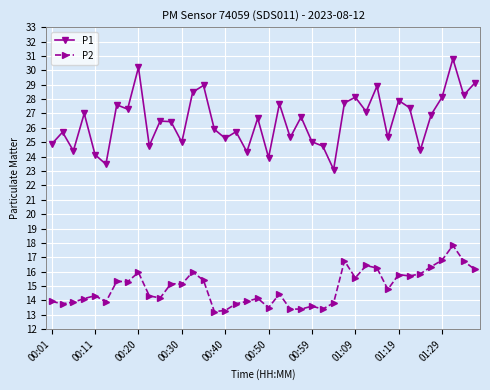

Rank the series by their maximum value, from highest to lowest.

P1, P2